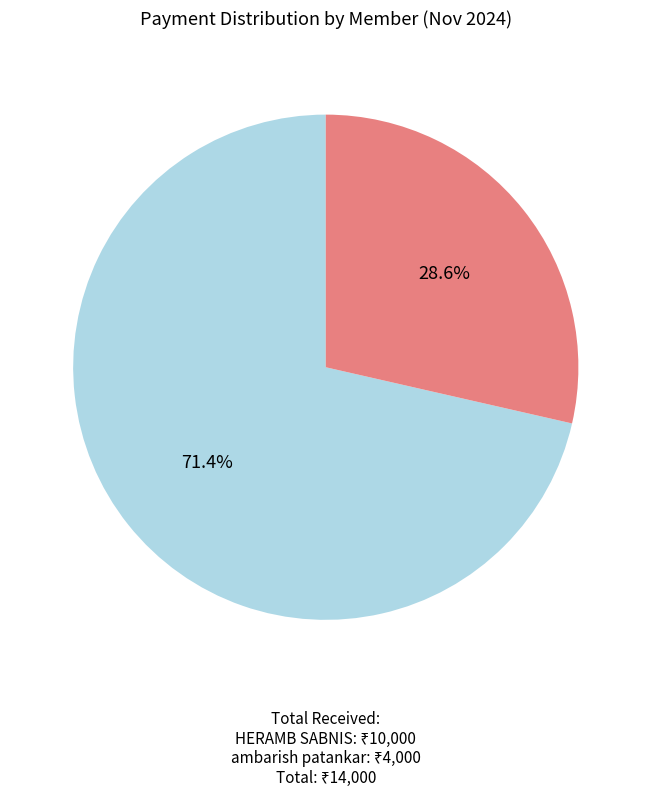

To the nearest percent, what is the difference between the largest and smallest slice percentages?

43%